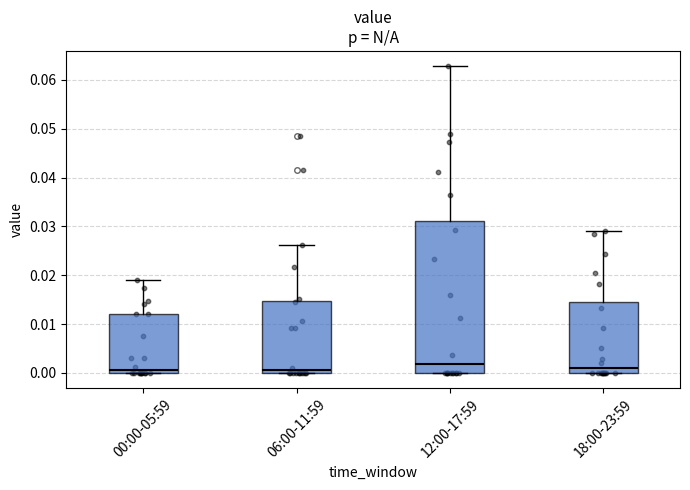

Where does the upper whisker of the box for 06:00-11:59 end on the y-axis? The values are not printed on the chart, so give them approximately, as read against the axis.

0.026